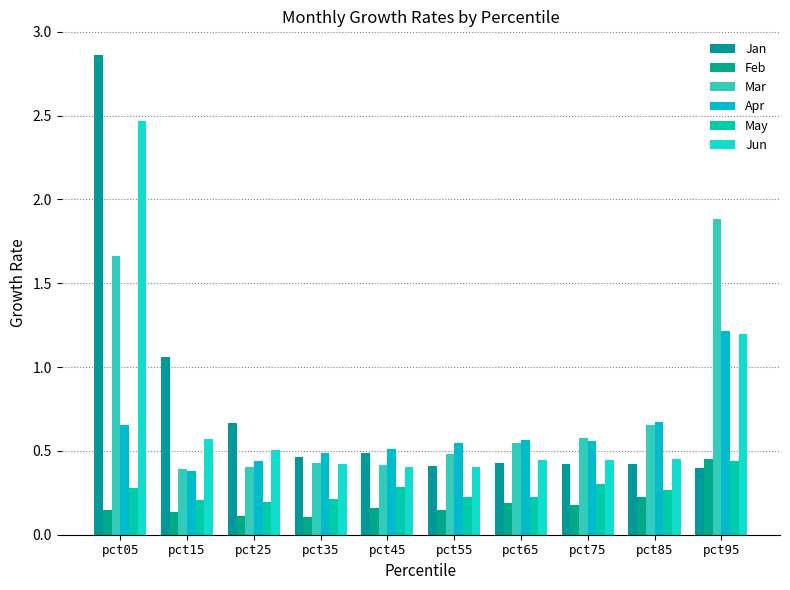

Count the number of categories in the chart.

10